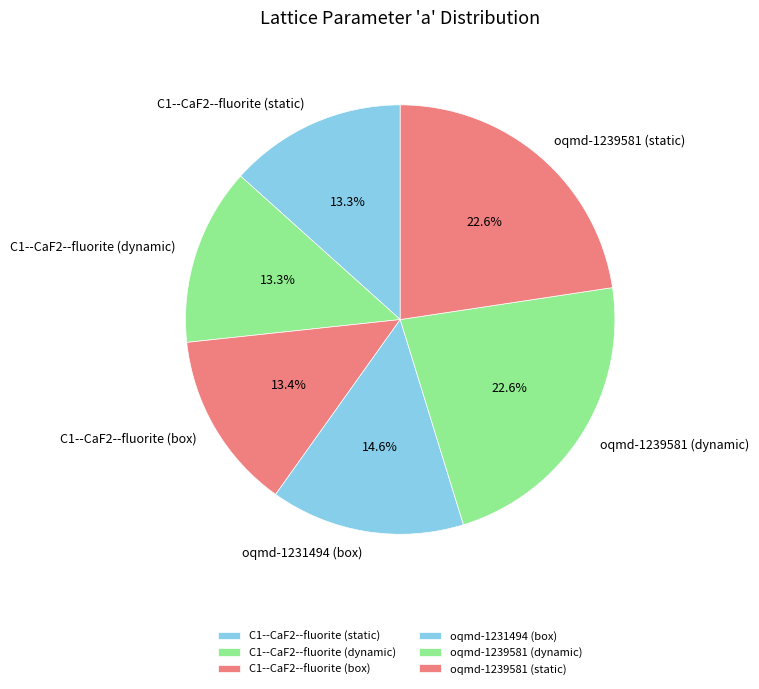

Combined, do oqmd-1239581 (static) and C1--CaF2--fluorite (static) account for over 50%?

No